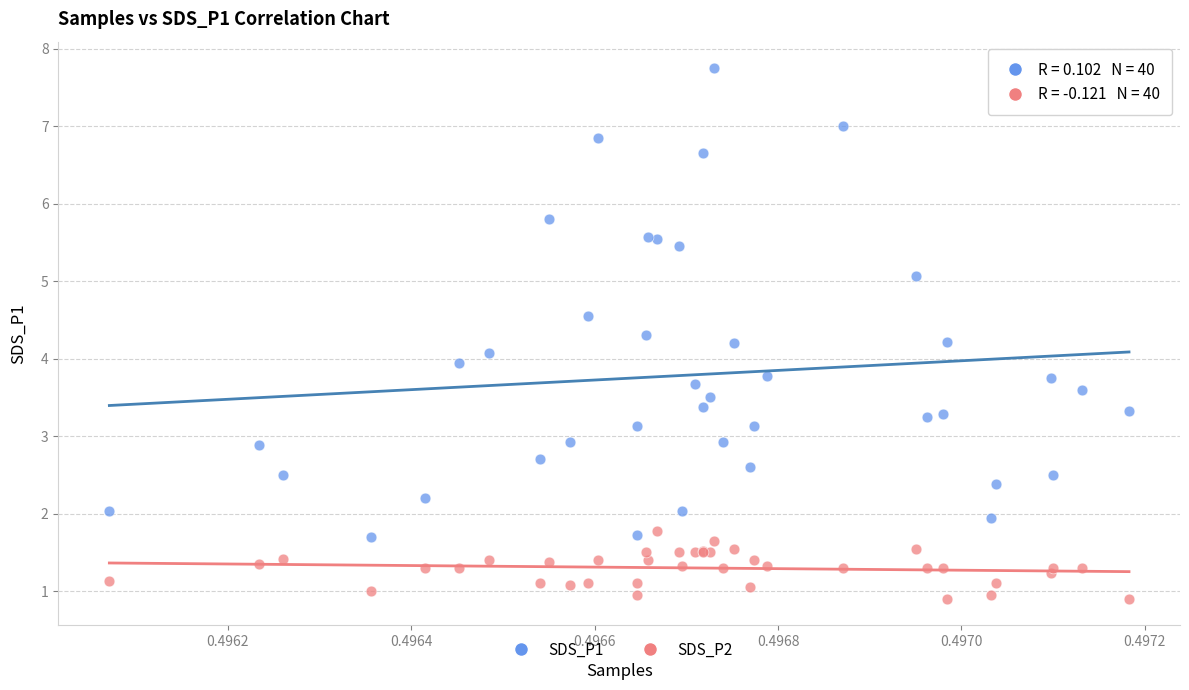

What are all the series names shown in the legend?

SDS_P1, SDS_P2